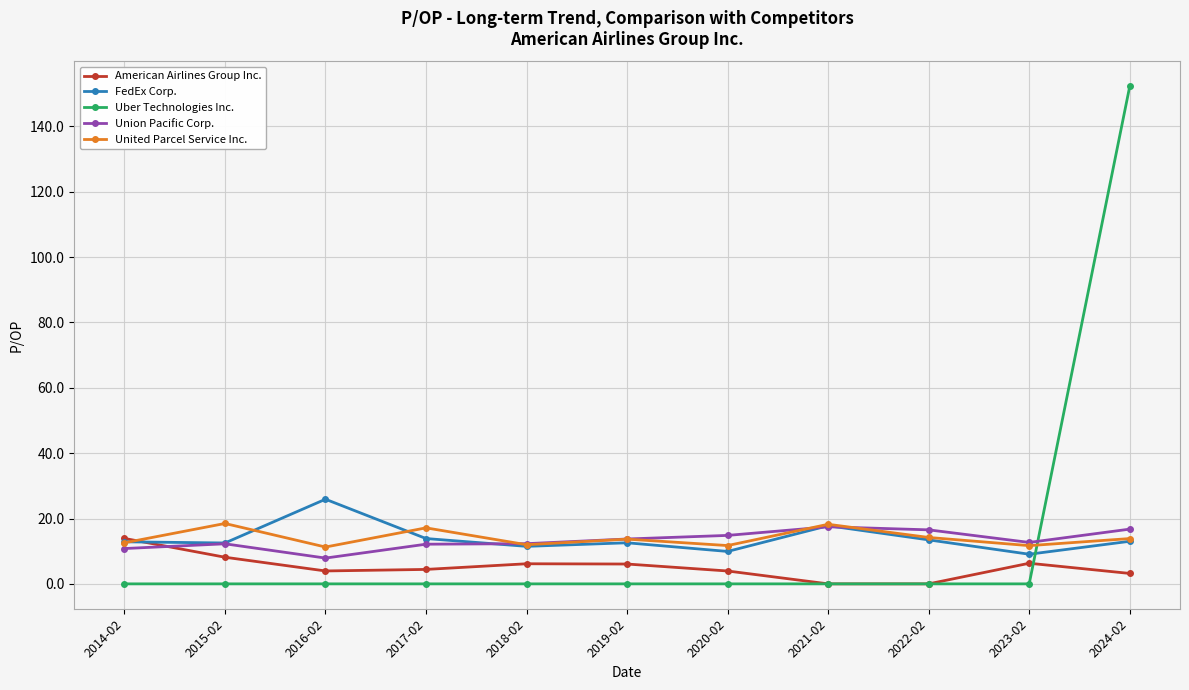

What is the label of the 9th point from the left?

2022-02